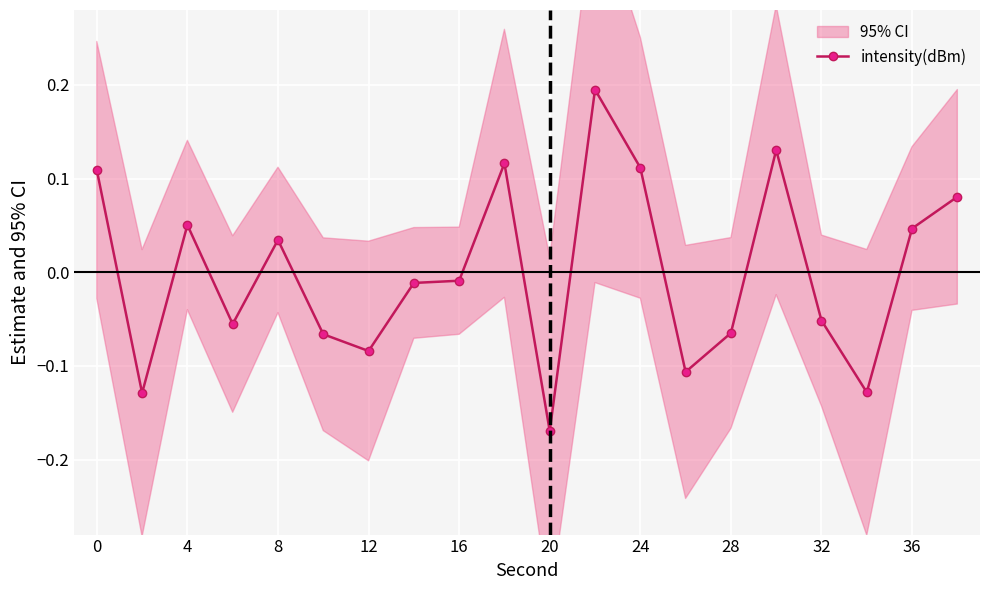

True or false: intensity(dBm) has more than 0 points higher than both neighbors.

True